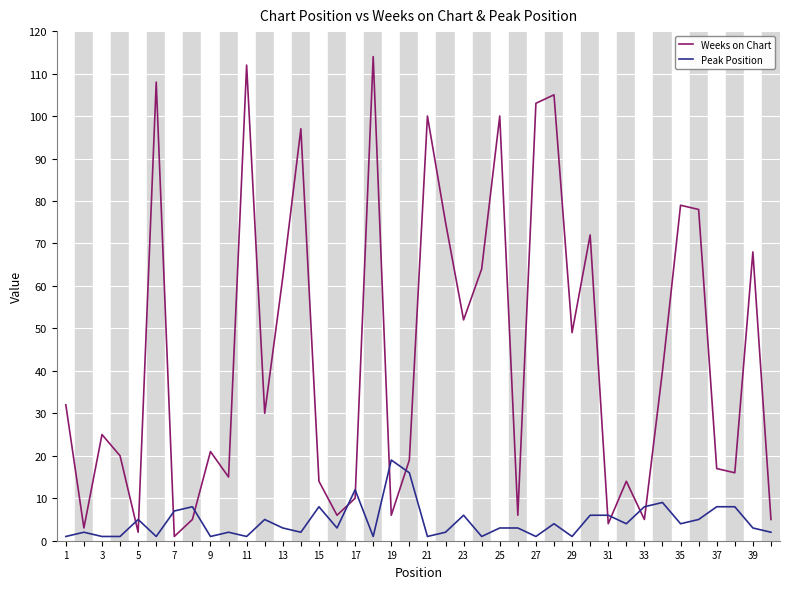

Which series has the widest spread of values?

Weeks on Chart